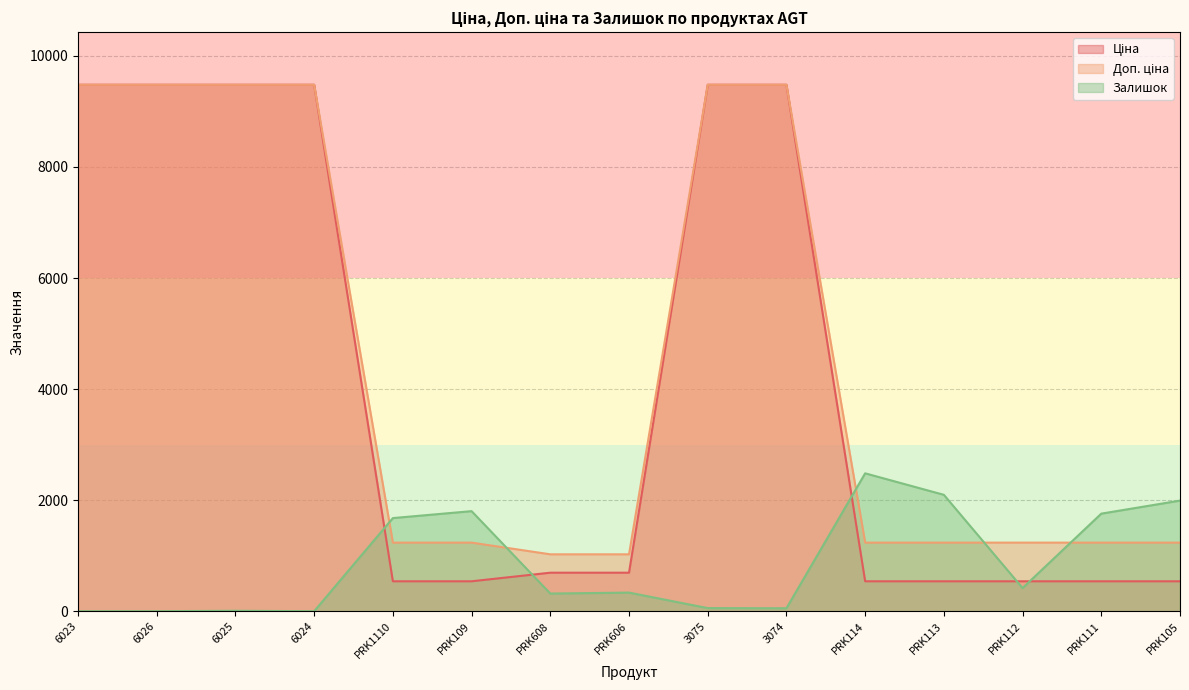

True or false: Доп. ціна and Ціна intersect in this chart.

False